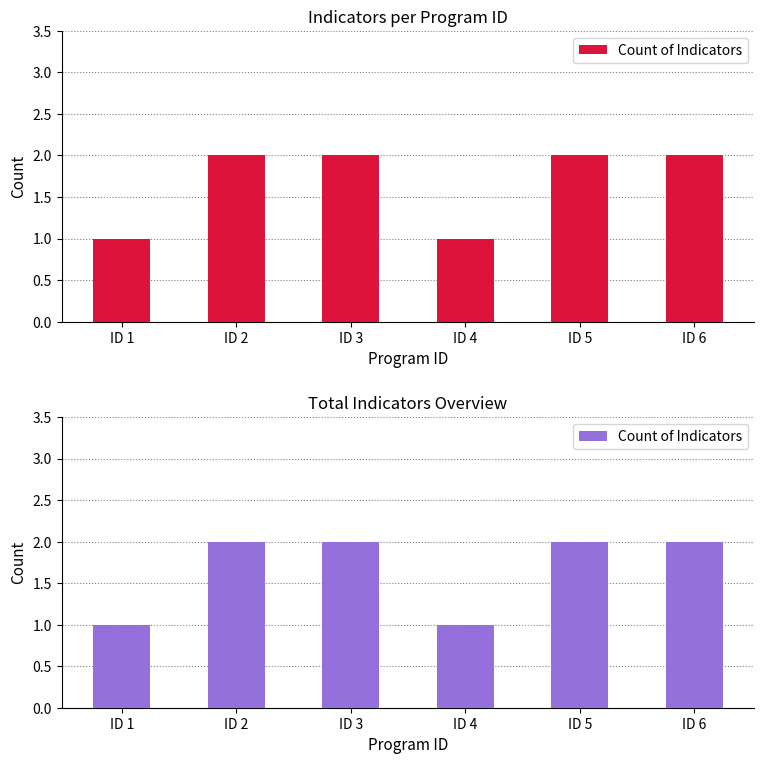

At which category does the chart reach its minimum across all series?

ID 1